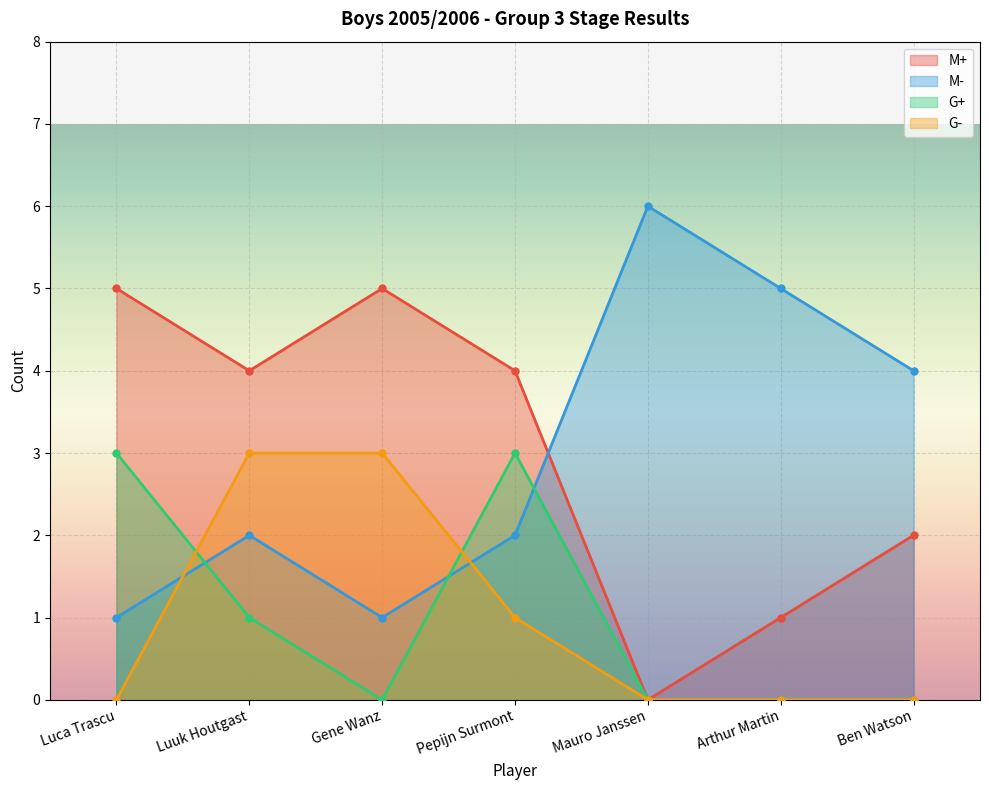

At how many categories does at least one series exceed 5?

1